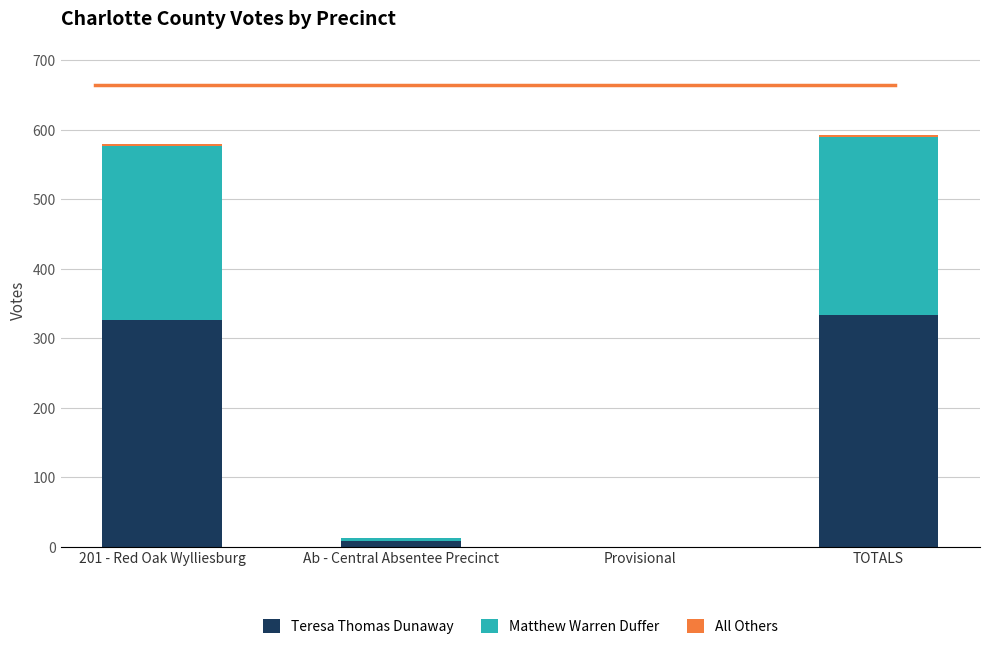

What is the maximum value for Teresa Thomas Dunaway?

334